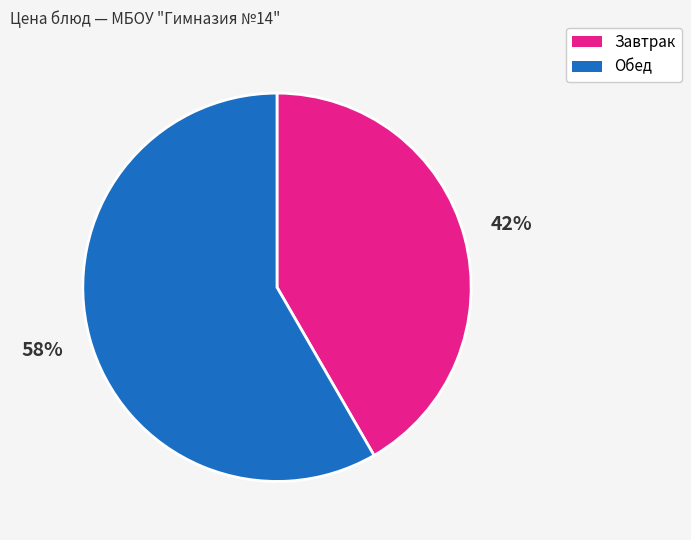

Does any single category account for the majority?

Yes